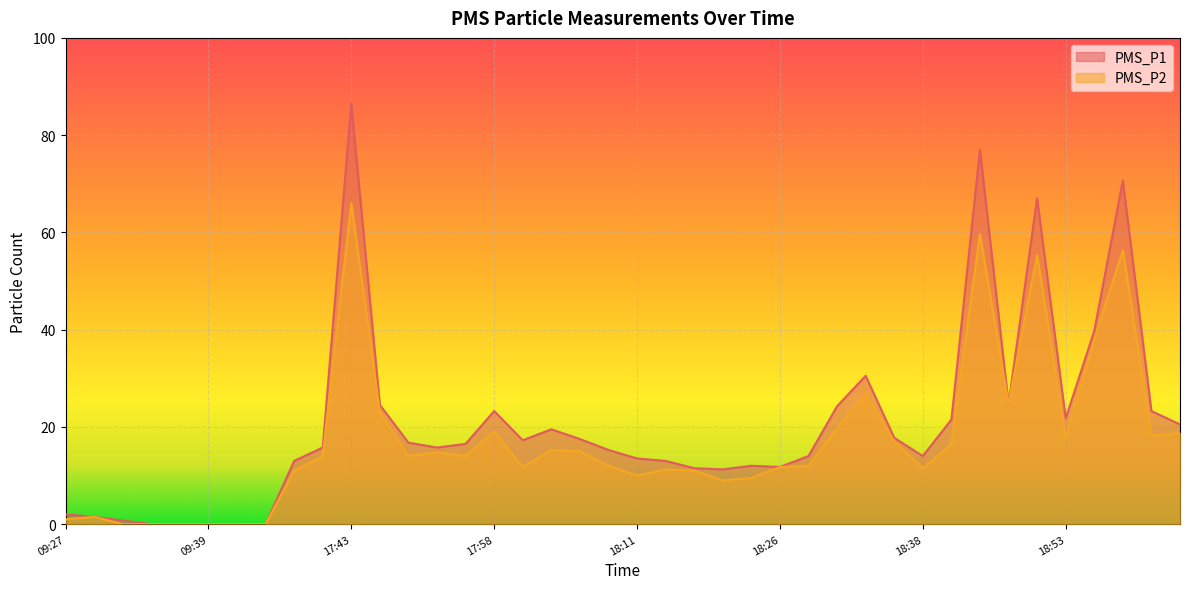

Reading left to right, transcribe all the data shown in this chart.

PMS_P1: 09:27=2.0	09:29=1.5	09:31=0.8	09:34=0.0	09:36=0.0	09:39=0.0	09:41=0.0	09:44=0.0	17:38=13.0	17:41=15.8	17:43=86.5	17:46=24.5	17:48=16.8	17:51=15.8	17:53=16.5	17:58=23.2	18:01=17.2	18:03=19.5	18:06=17.5	18:08=15.2	18:11=13.5	18:16=13.0	18:18=11.5	18:21=11.2	18:23=12.0	18:26=11.8	18:28=14.0	18:31=24.2	18:33=30.5	18:36=17.8	18:38=14.0	18:40=21.5	18:46=77.0	18:48=24.8	18:51=67.0	18:53=21.8	18:56=39.8	18:58=70.7	19:00=23.2	19:03=20.5
PMS_P2: 09:27=1.0	09:29=1.5	09:31=0.0	09:34=0.0	09:36=0.0	09:39=0.0	09:41=0.0	09:44=0.0	17:38=11.0	17:41=14.0	17:43=66.0	17:46=23.0	17:48=14.0	17:51=14.8	17:53=14.0	17:58=19.0	18:01=11.8	18:03=15.2	18:06=15.0	18:08=12.0	18:11=10.0	18:16=11.2	18:18=11.0	18:21=9.0	18:23=9.5	18:26=11.8	18:28=12.0	18:31=19.8	18:33=27.0	18:36=17.0	18:38=11.5	18:40=16.5	18:46=59.7	18:48=24.8	18:51=55.3	18:53=17.8	18:56=38.0	18:58=56.3	19:00=18.2	19:03=18.8